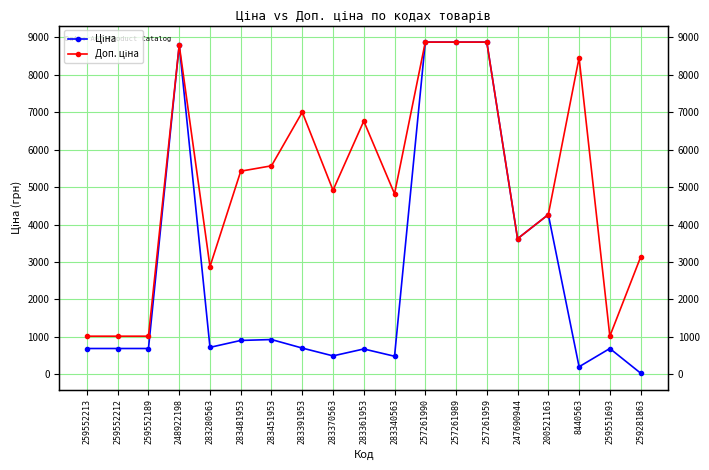

True or false: Ціна and Доп. ціна intersect in this chart.

False